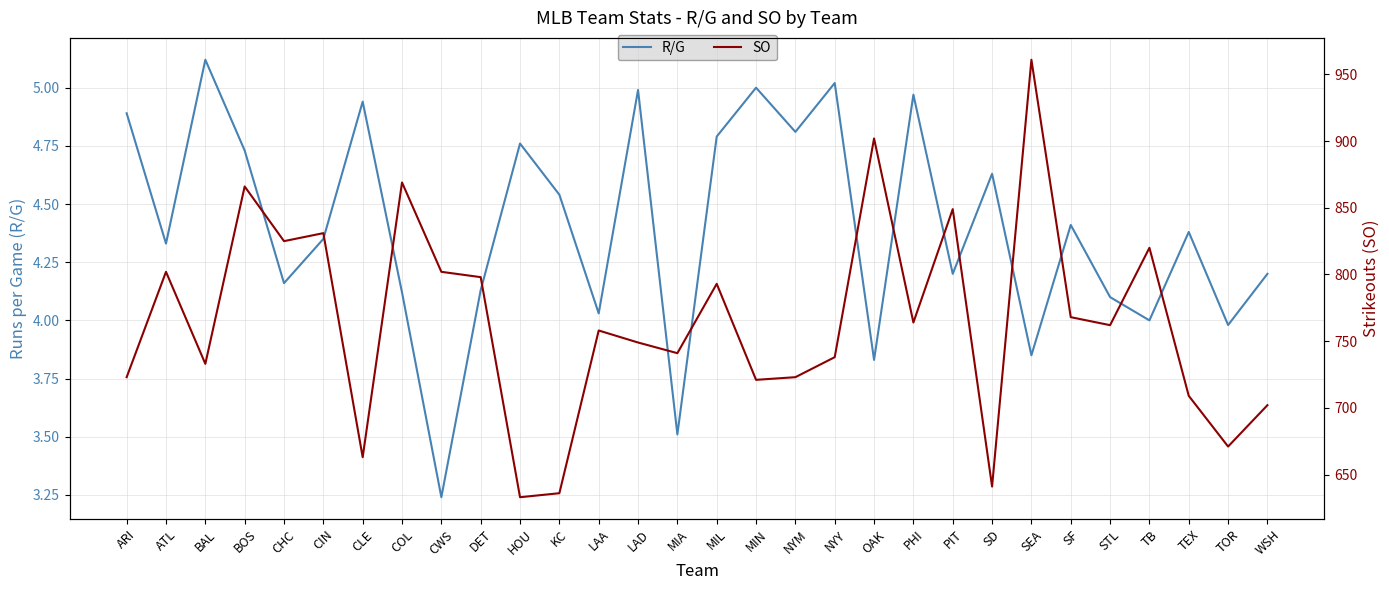

What is the difference between the maximum and minimum values in the SO series?

328.0